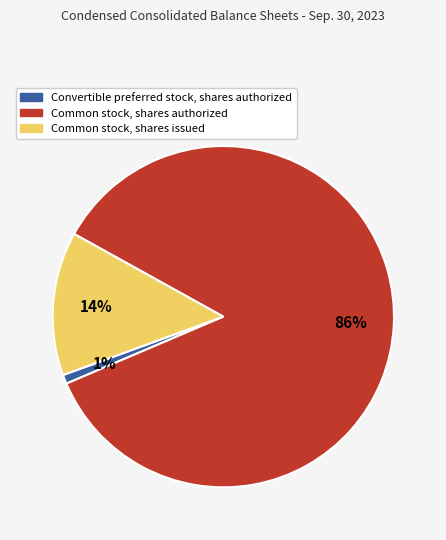

What is the largest slice in the pie chart?

Common stock, shares authorized